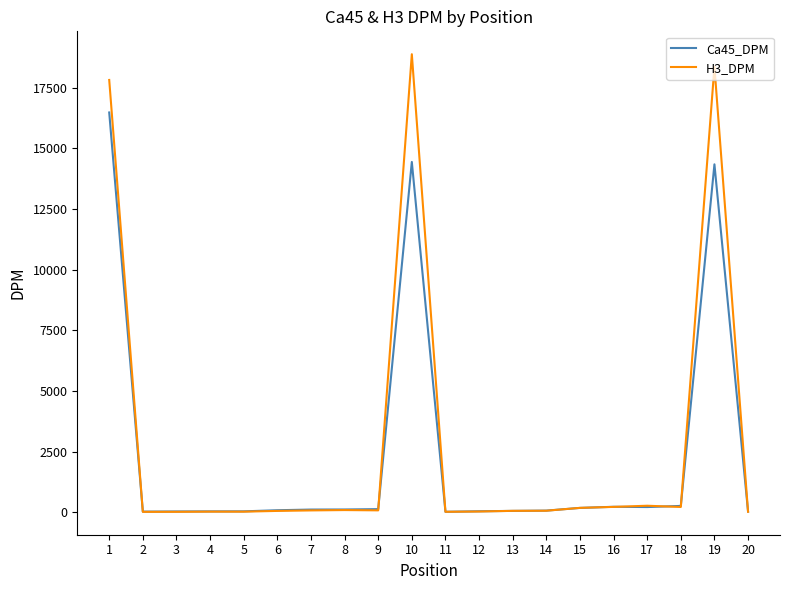

Rank the series by their maximum value, from lowest to highest.

Ca45_DPM, H3_DPM